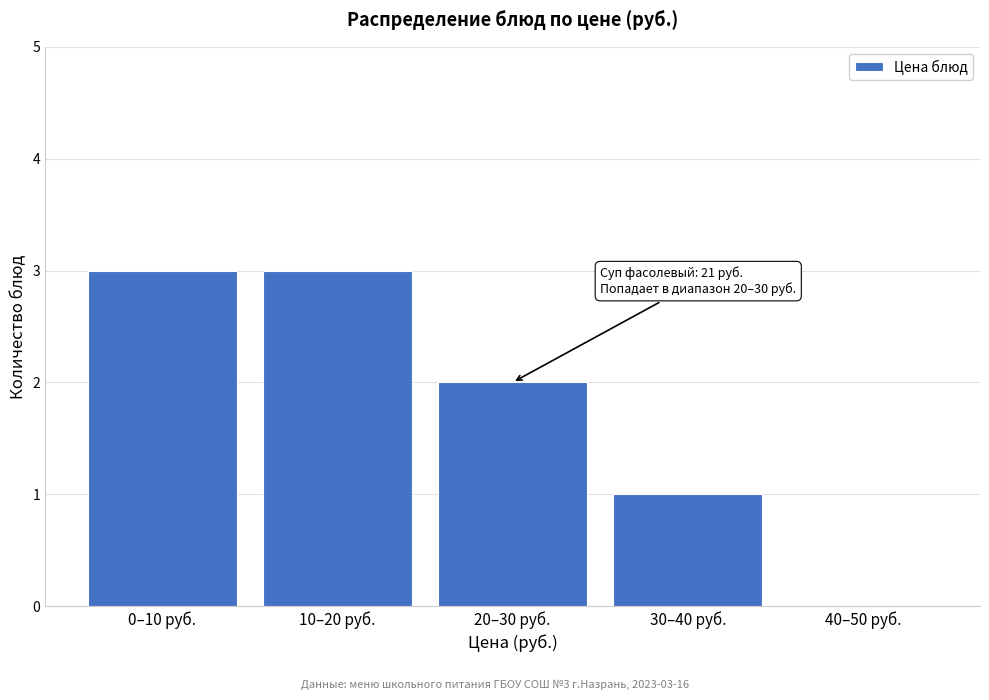

Reading left to right, list all the values displayed in this chart.

0–10 руб.=3	10–20 руб.=3	20–30 руб.=2	30–40 руб.=1	40–50 руб.=0